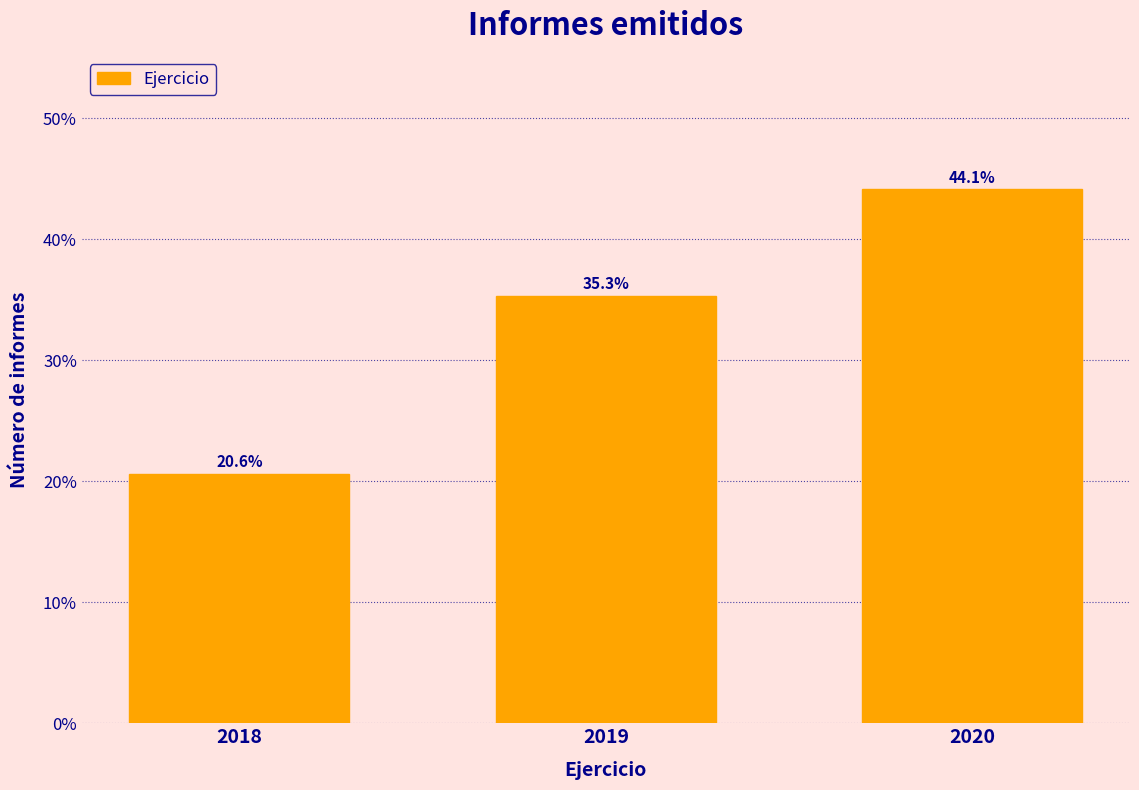

Reading left to right, extract all data points from this chart.

2018=20.6	2019=35.3	2020=44.1